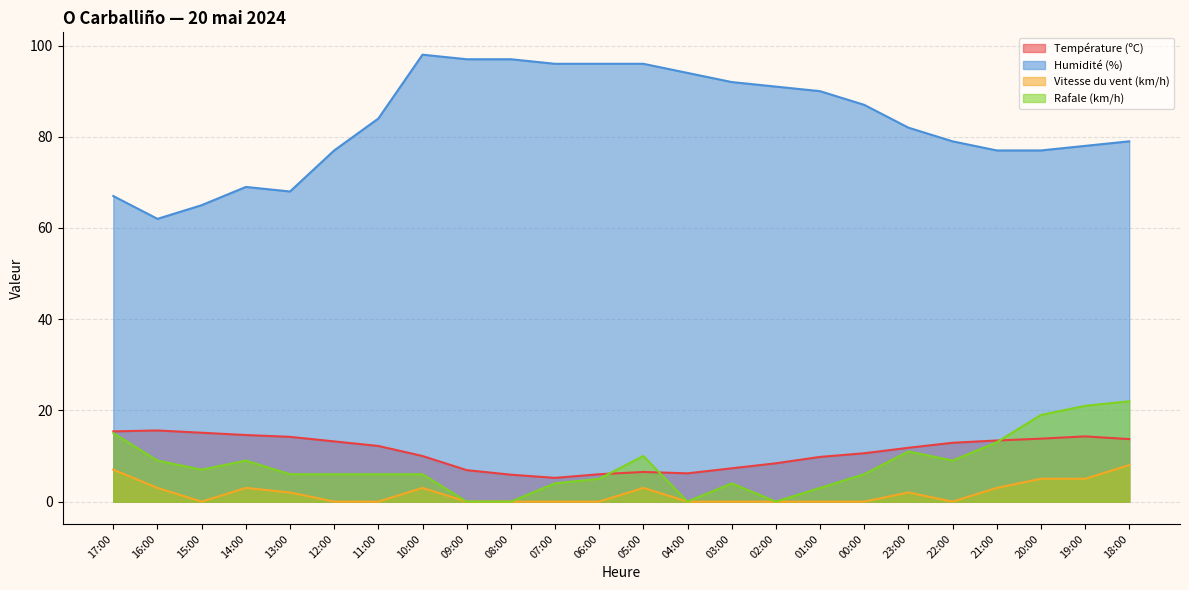

How many distinct data groups are displayed?

4